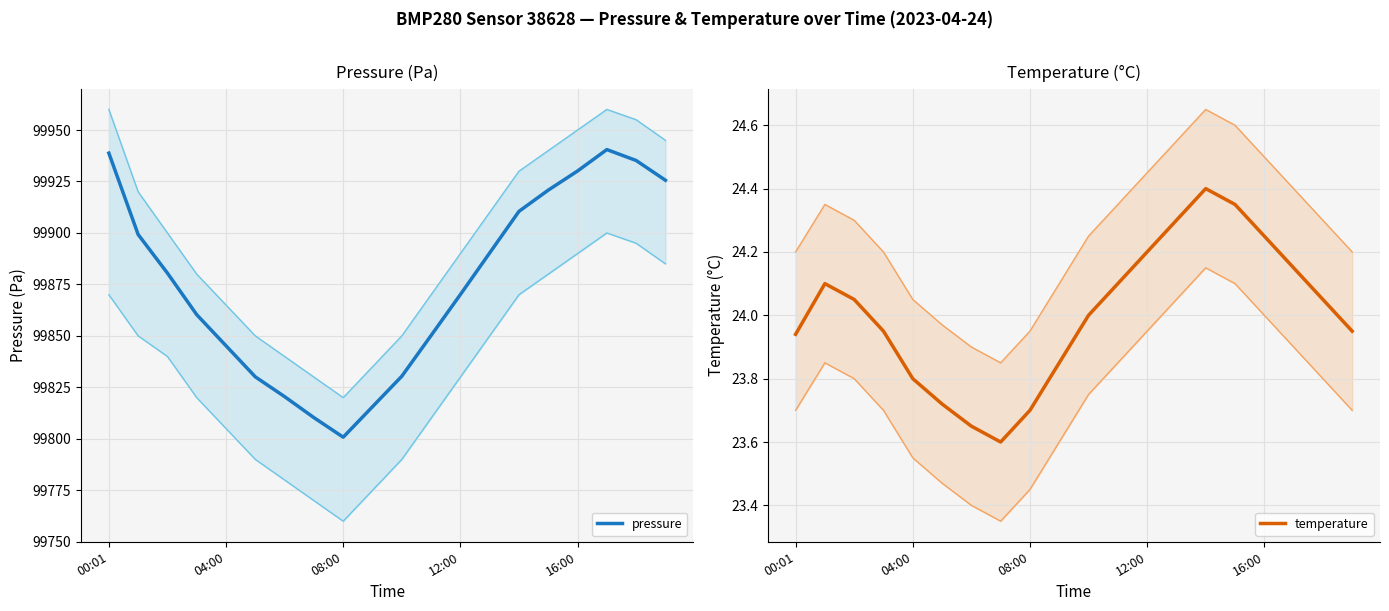

True or false: temperature and pressure cross at least once.

False